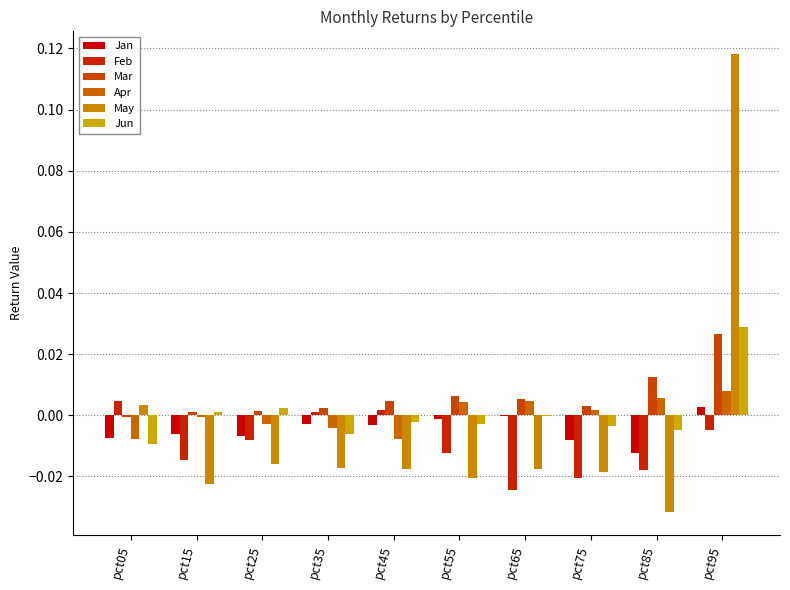

The value of Jan at pct15 is -0.0. True or false?

False